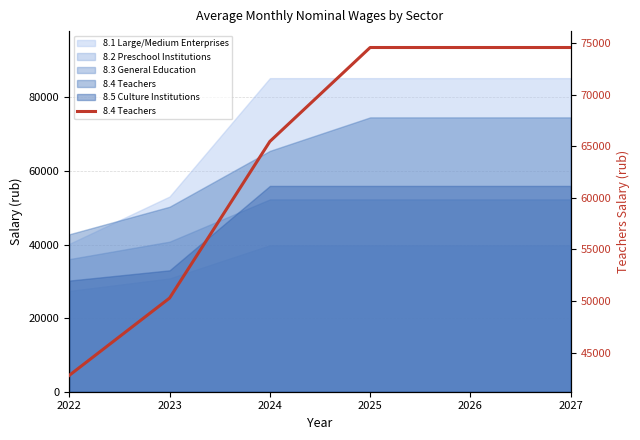

How many data points are less than 74564?

3